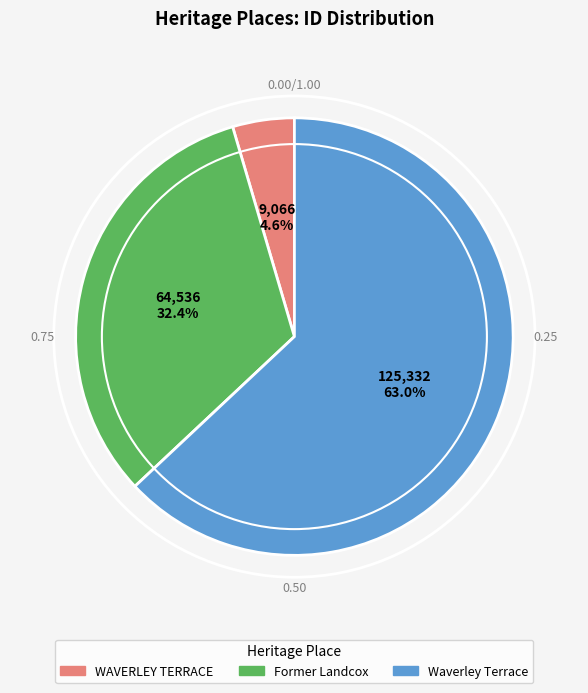

To the nearest percent, what is the difference between the Former Landcox and Waverley Terrace slice percentages?

31%